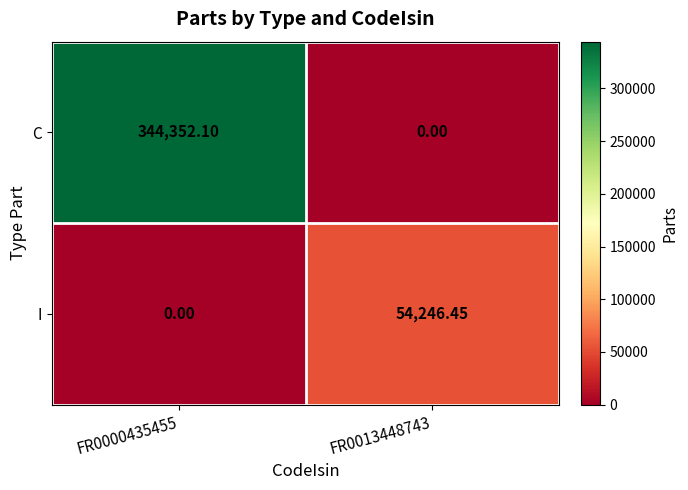

Which series changed the most between FR0000435455 and FR0013448743?

C